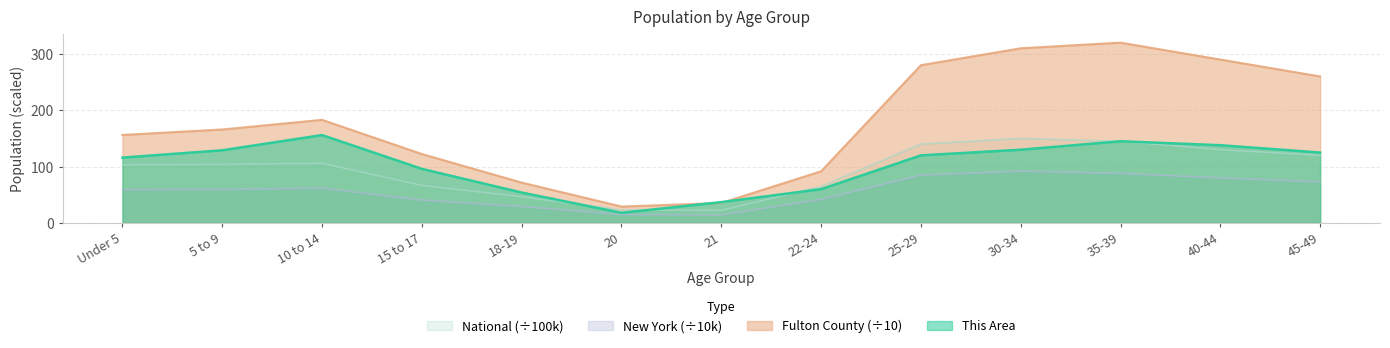

What is the label of the 10th point from the left?

30-34